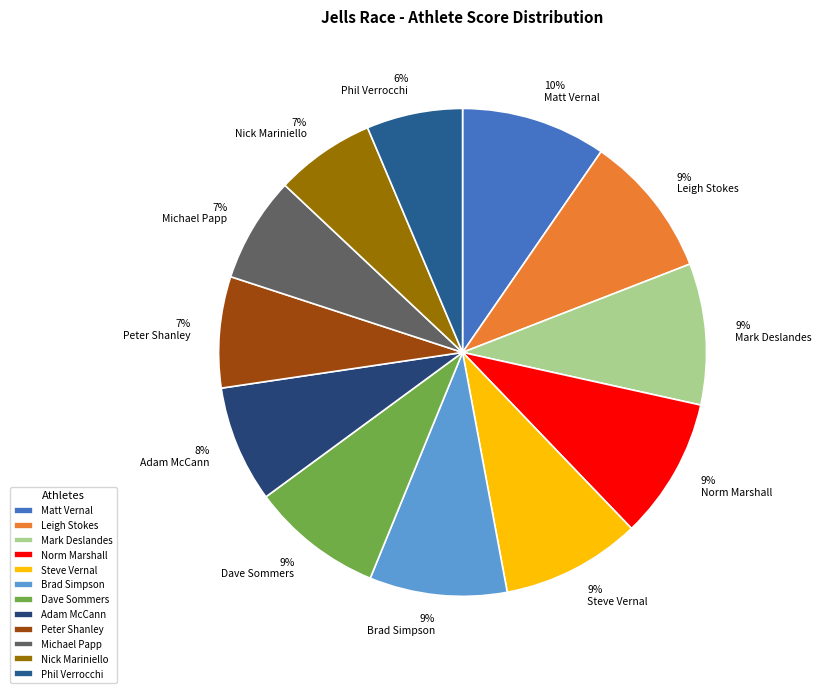

To the nearest percent, what portion does Dave Sommers represent?

9%